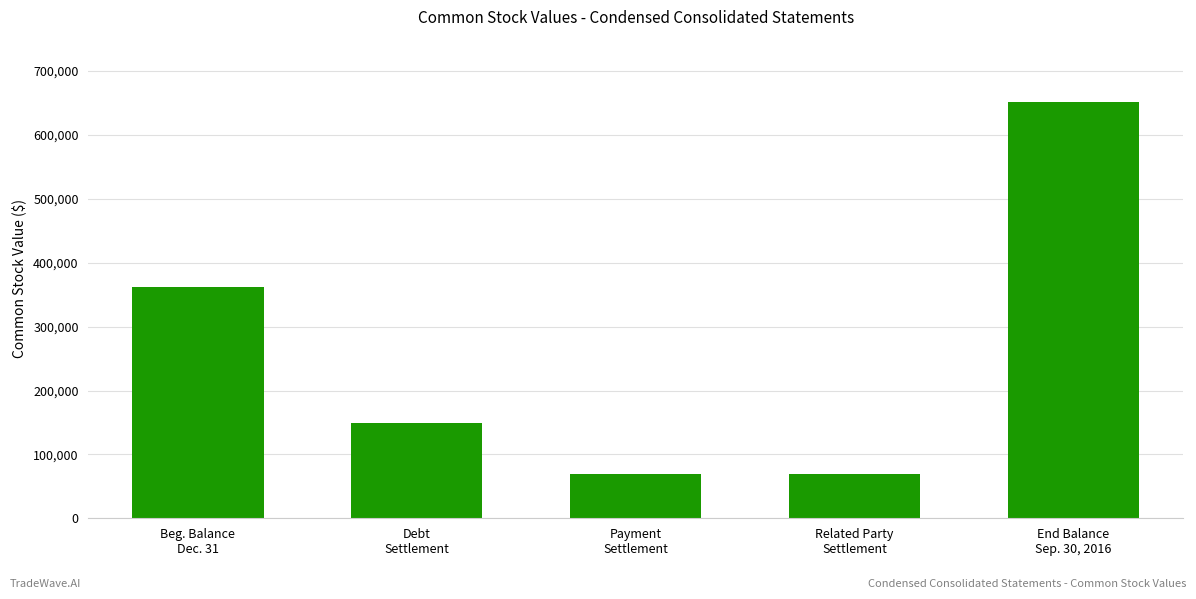

At which category does the chart reach its peak across all series?

End Balance
Sep. 30, 2016